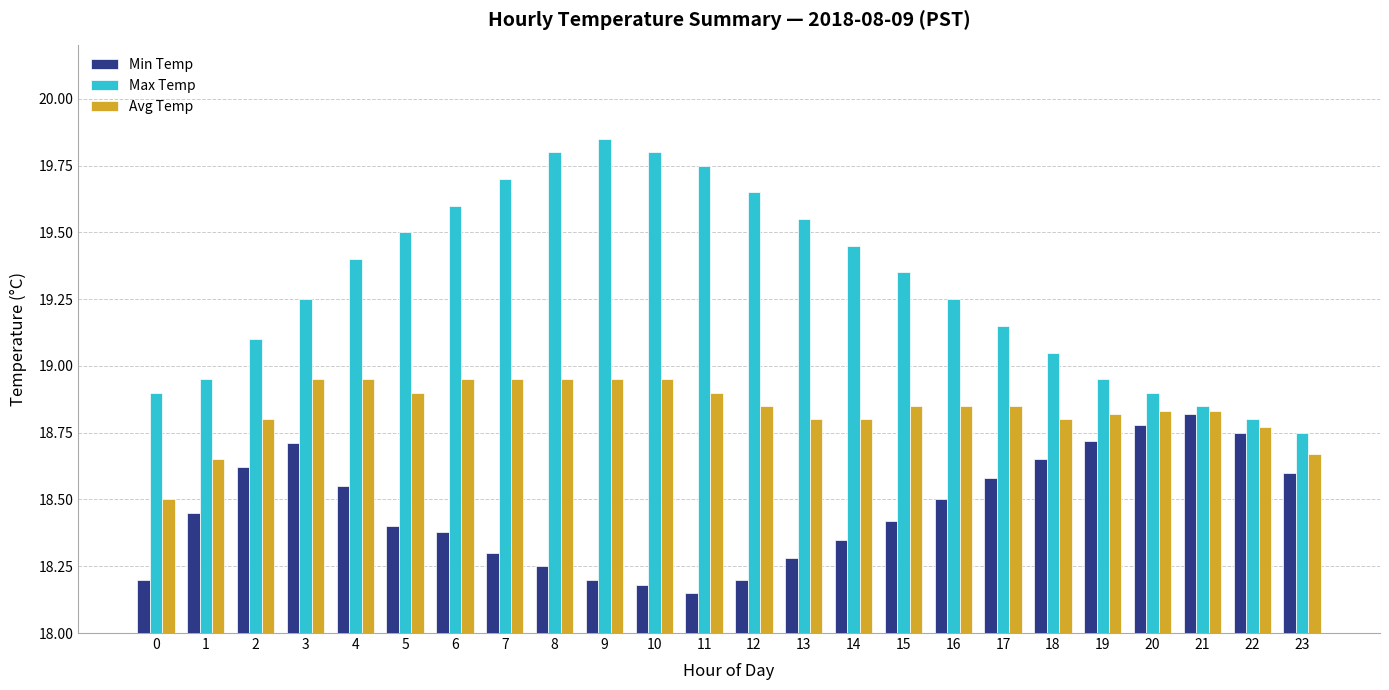

Is the value of Max Temp at 8 greater than the value of Min Temp at 23?

Yes